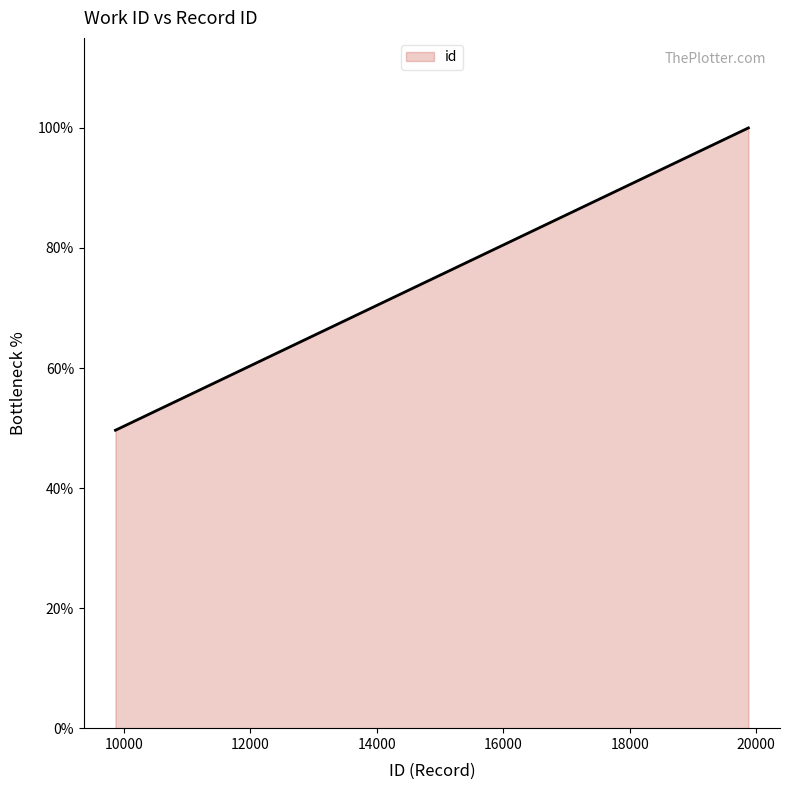

How many lines are shown in the chart?

1